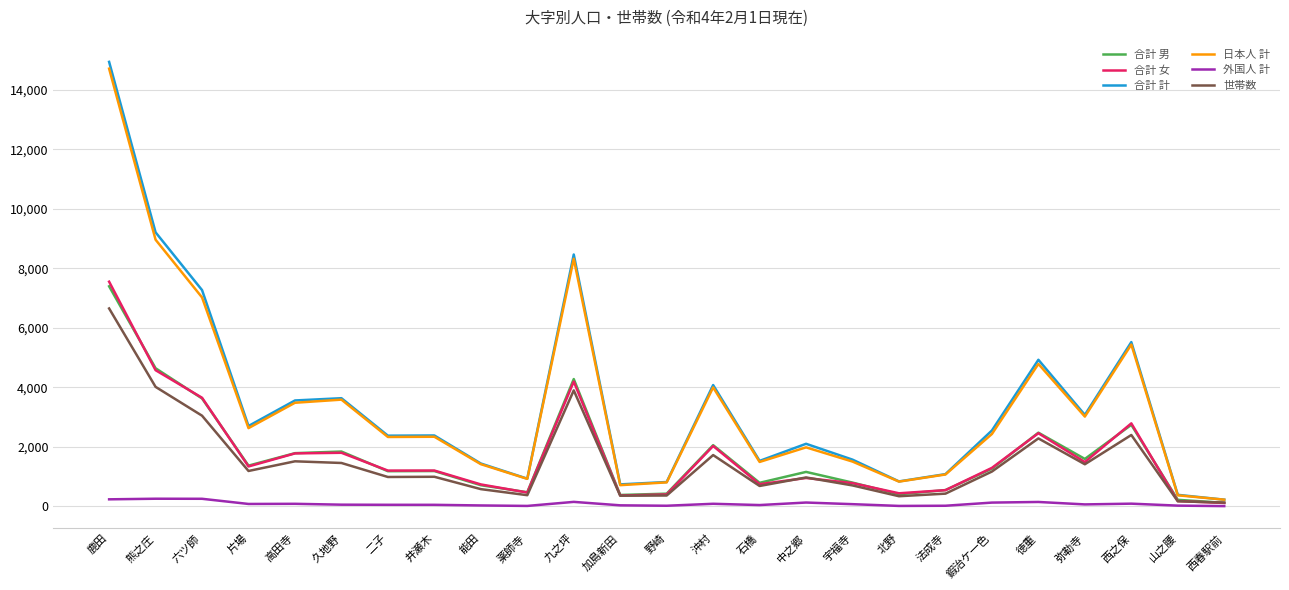

At which category is the sum across all series the highest?

鹿田